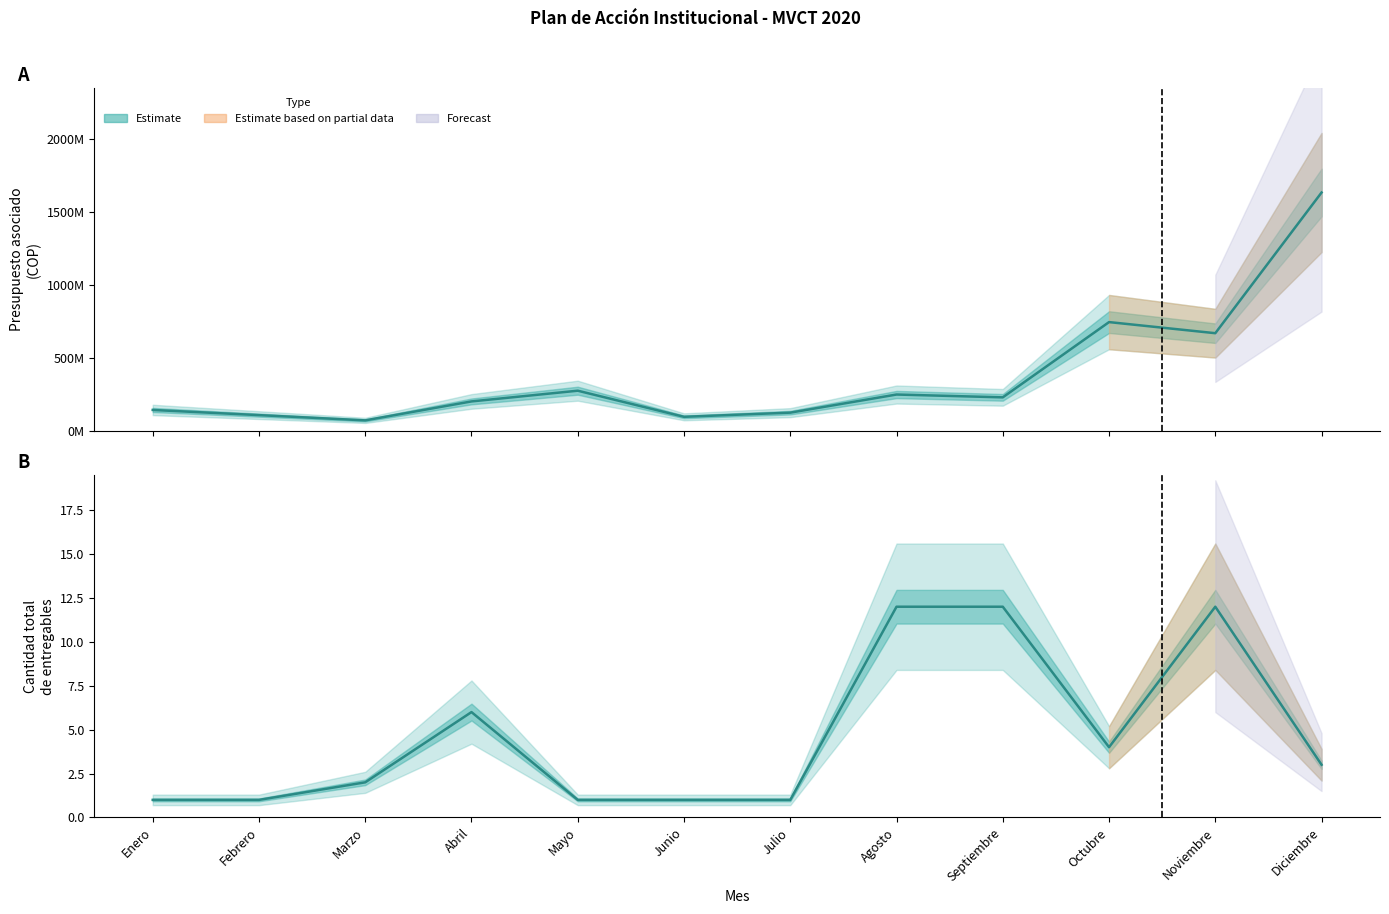

What is the spread (max minus min) of values at Febrero?

106999999